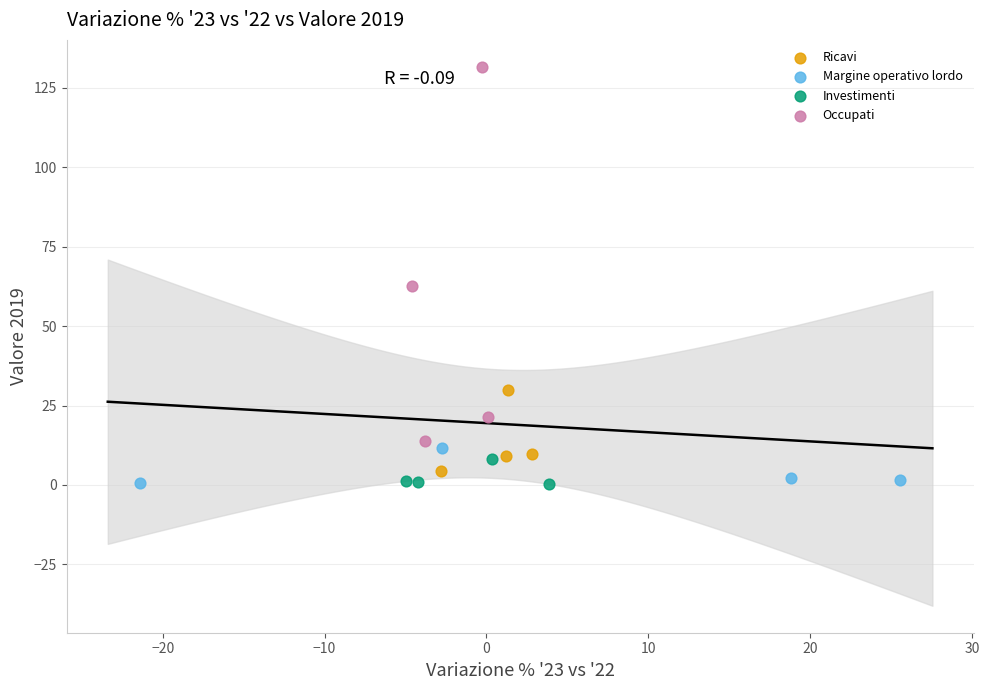

What are all the series names shown in the legend?

Ricavi, Margine operativo lordo, Investimenti, Occupati